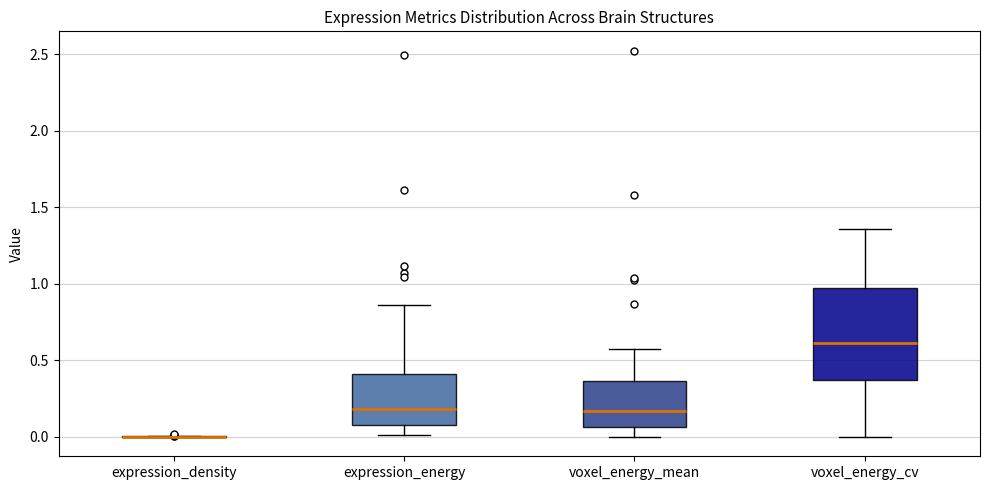

Reading left to right, transcribe this box plot: for each box, give where its median line is, the range the box spans, and where its two whiskers end, as read against the y-axis. The values are not printed on the chart, so give them approximately, as read against the axis.

expression_density: box collapsed to a line at 0.00, whiskers 0.00 to 0.00
expression_energy: median 0.20, box 0.10 to 0.40, whiskers 0.00 to 0.85
voxel_energy_mean: median 0.15, box 0.05 to 0.35, whiskers 0.00 to 0.55
voxel_energy_cv: median 0.60, box 0.35 to 0.95, whiskers 0.00 to 1.35